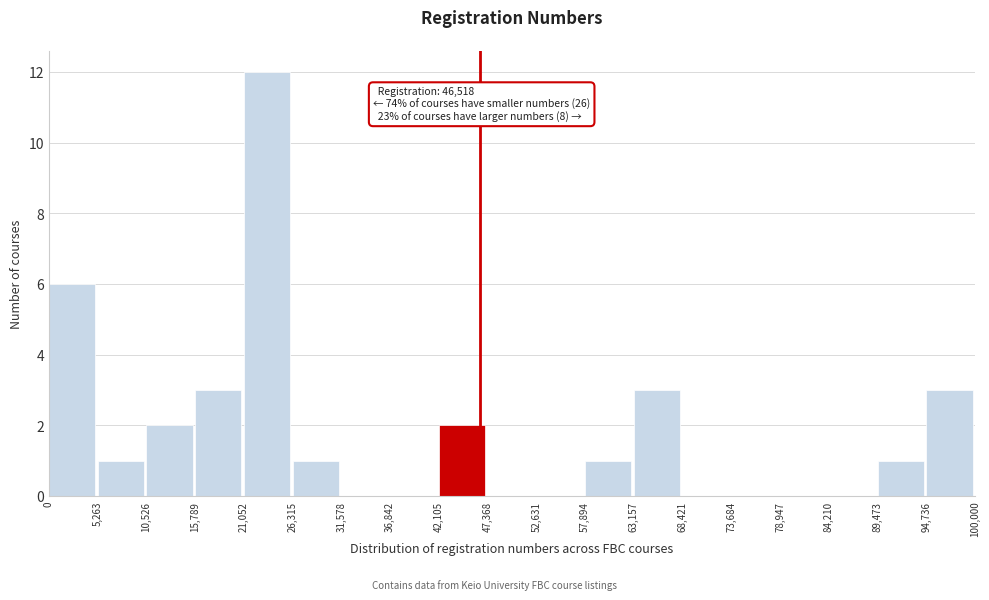

Over which range of the x-axis is the bar tallest?

21,052 to 26,315